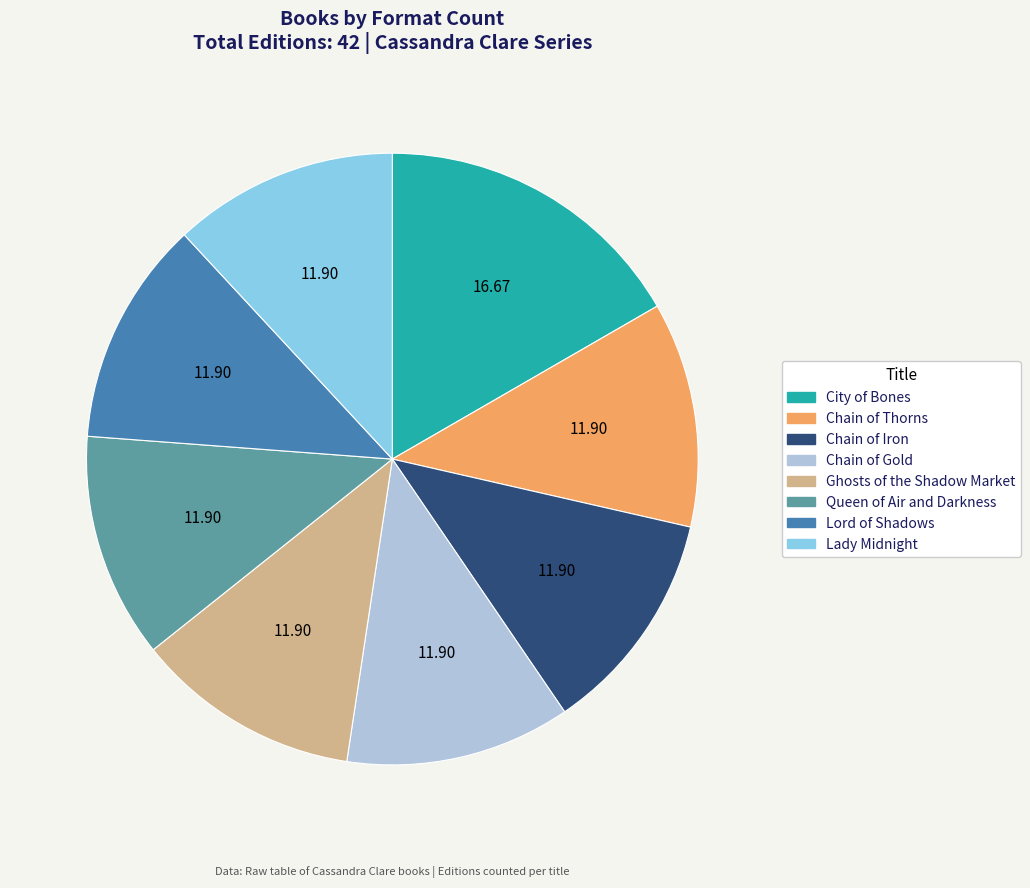

Do Lady Midnight and Lord of Shadows together represent more than half of the pie?

No